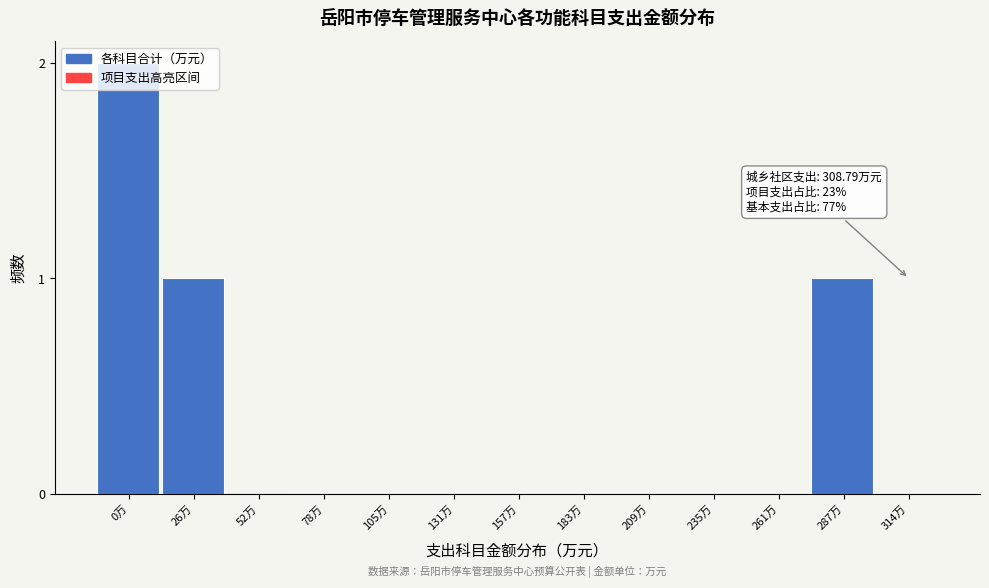

Between 131万 and 0万, which is larger?

0万